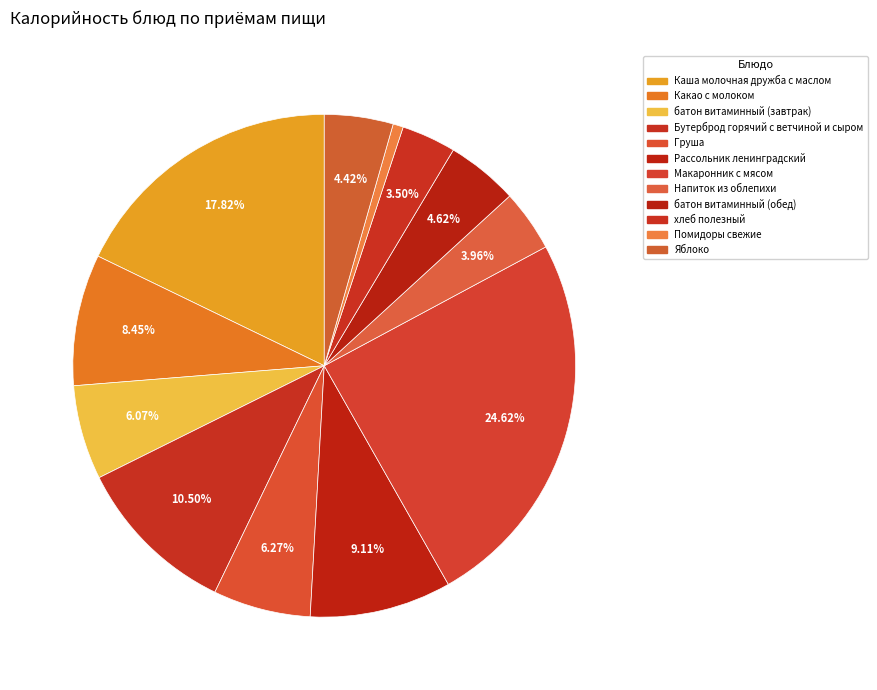

The батон витаминный (обед) slice represents 12% of the pie. True or false?

False